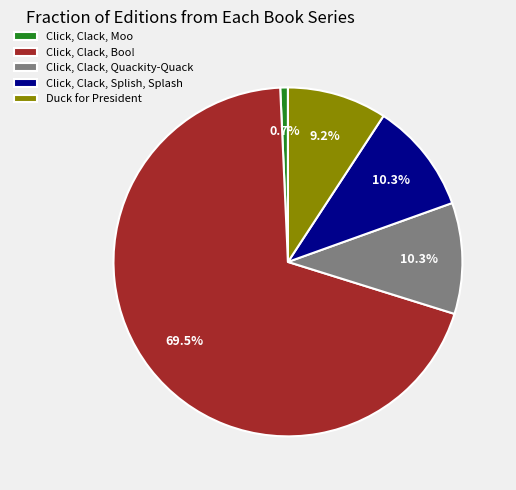

Which category has the biggest portion of the pie?

Click, Clack, Boo!